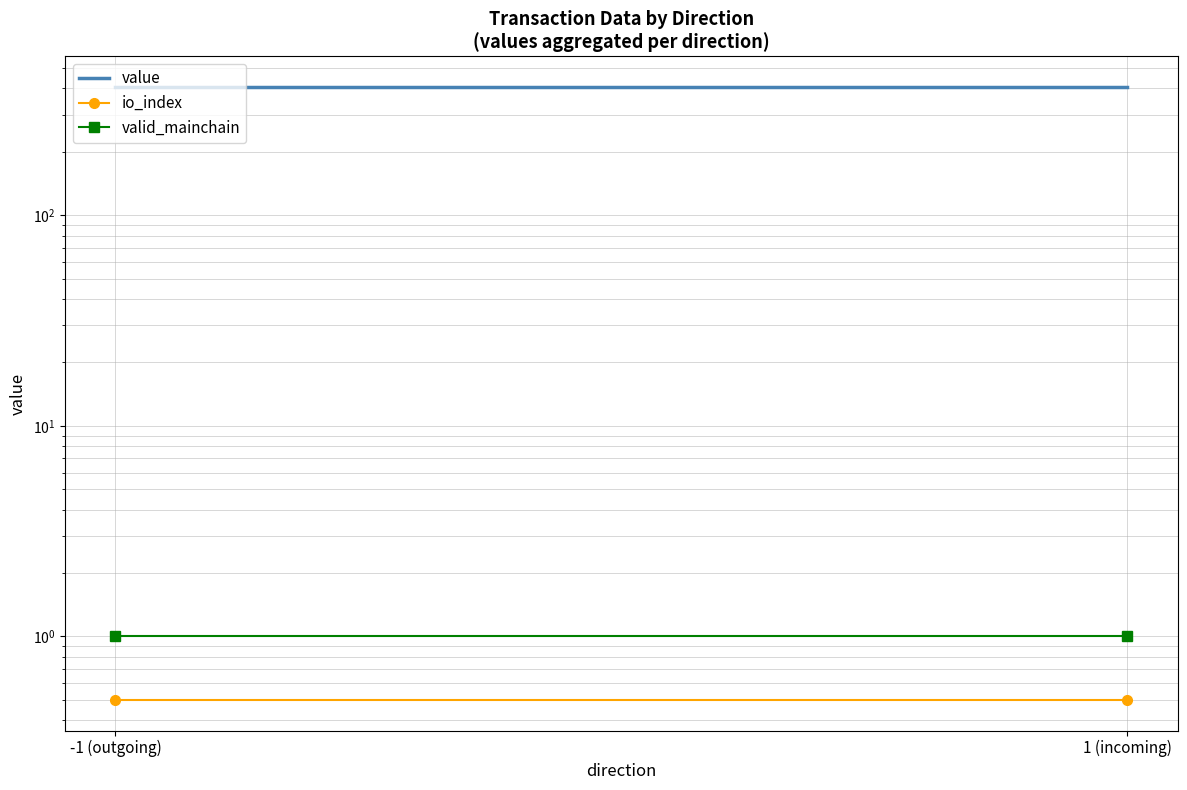

Reading left to right, list all the values displayed in this chart.

value: 406.0	406.0
io_index: 0.5	0.5
valid_mainchain: 1.0	1.0